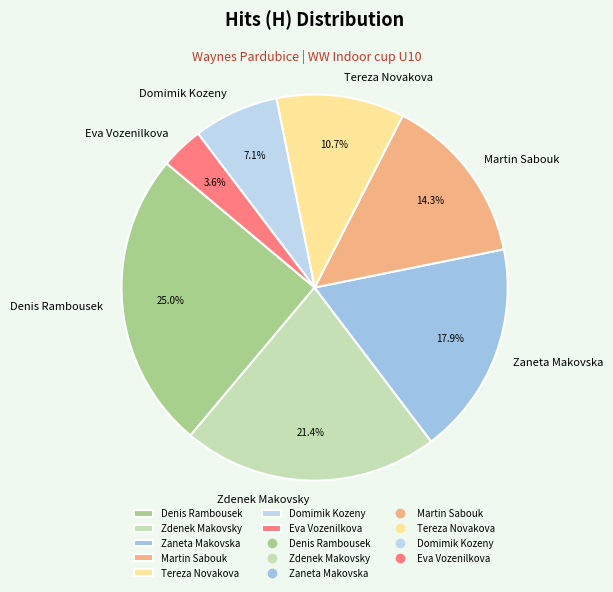

How many segments does this pie chart have?

7